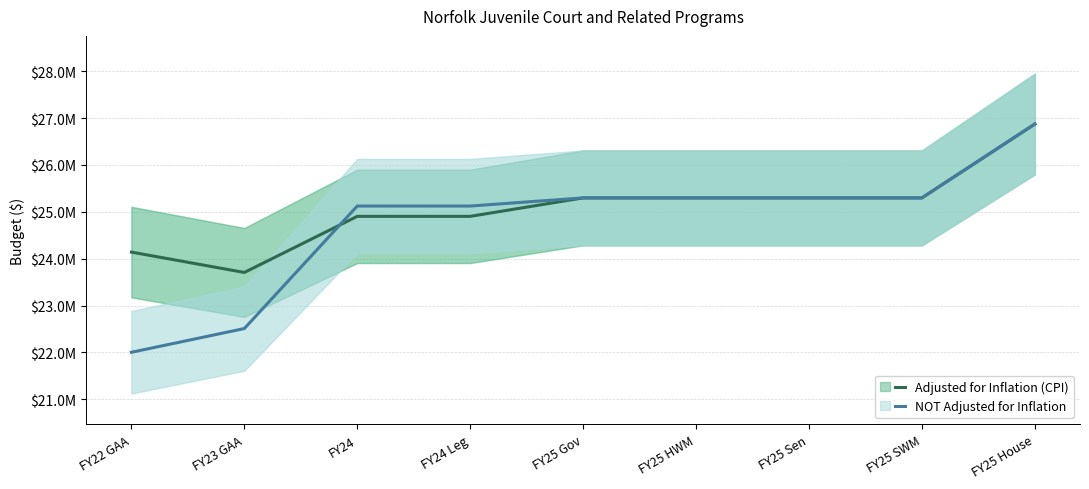

What position from the right is FY25 SWM?

2